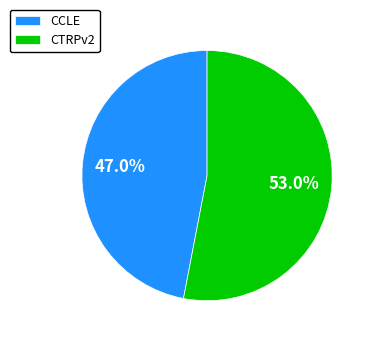

Between CTRPv2 and CCLE, which is larger?

CTRPv2